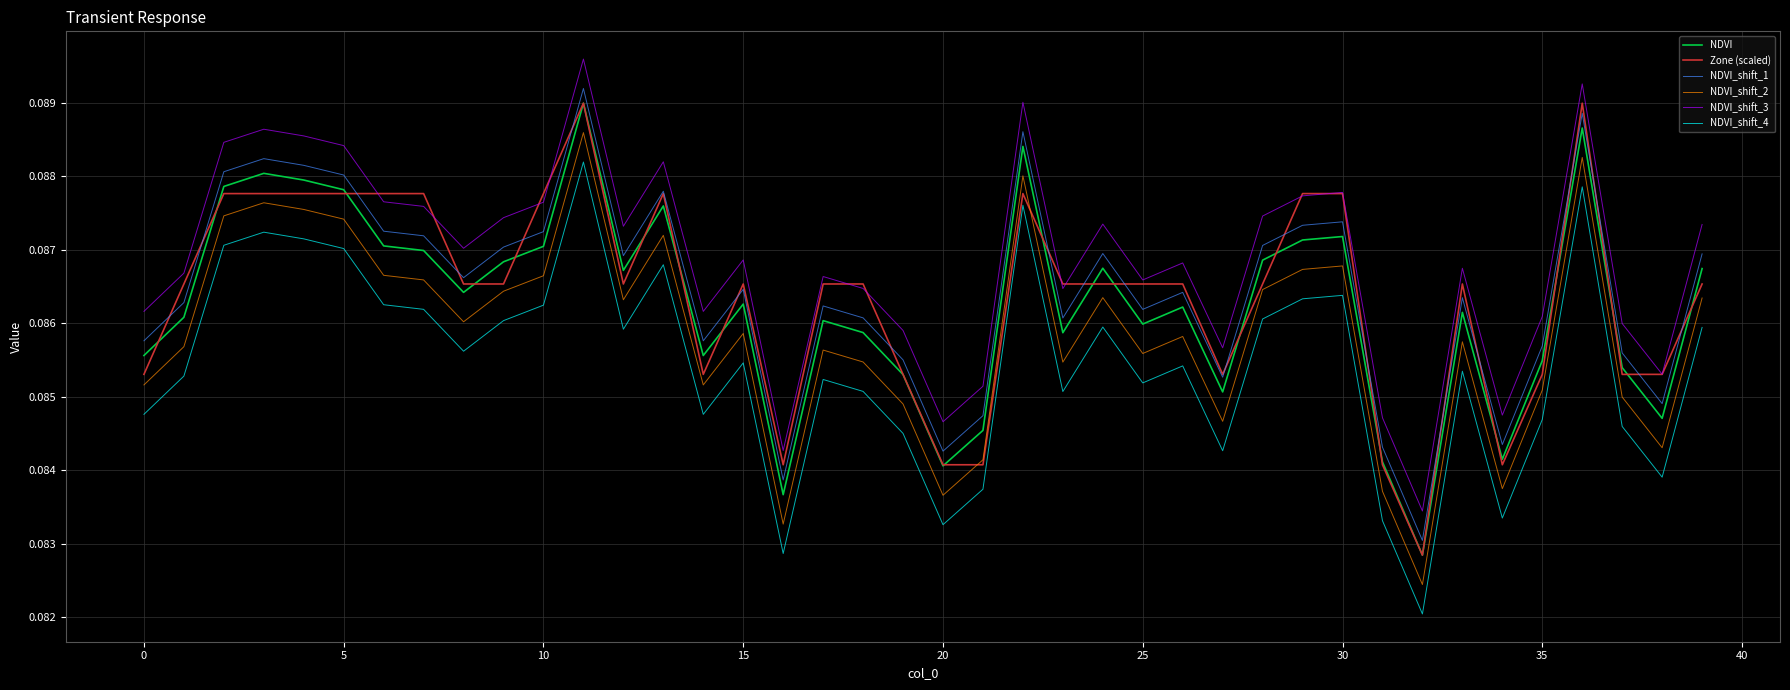

True or false: NDVI_shift_2 and NDVI cross at least once.

False